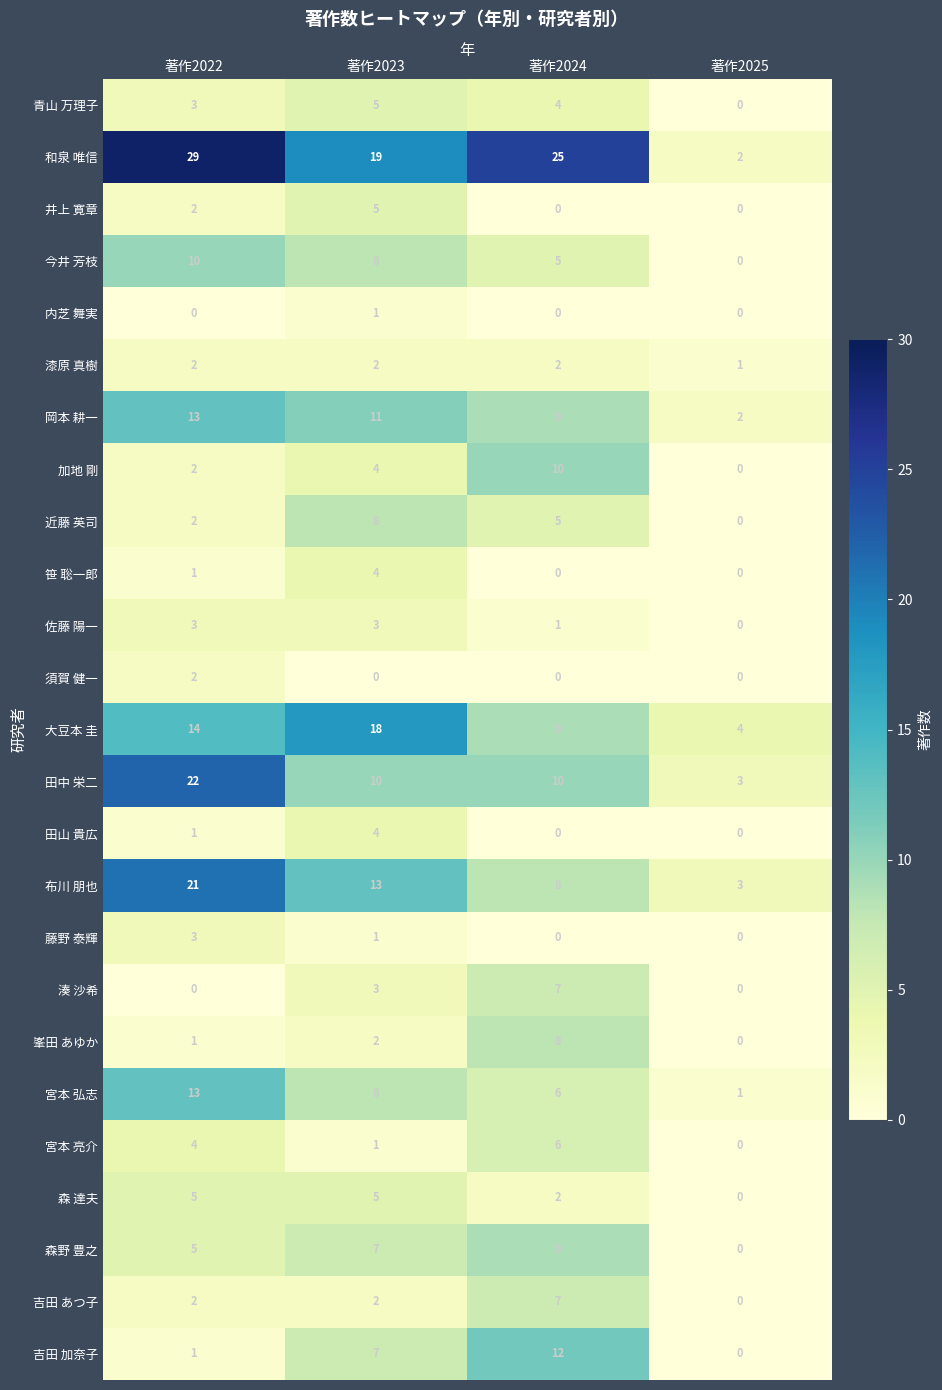

The value of 吉田 あつ子 at 著作2023 is 1. True or false?

False